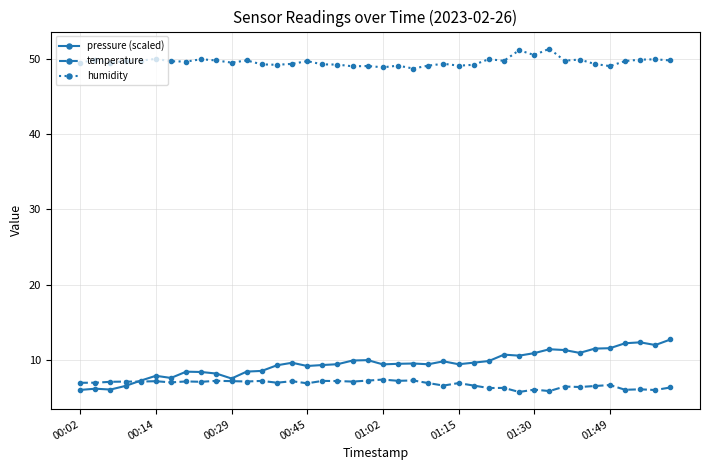

What is the value of the pressure (scaled) point at the 32nd from the left?

11.4